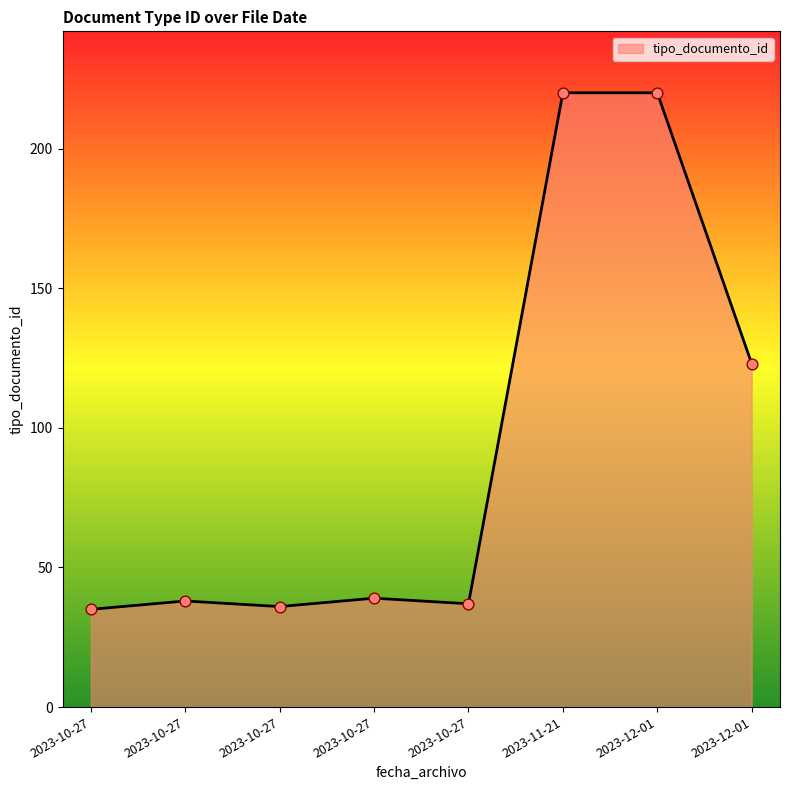

Is this an area chart (filled region under the line)?

Yes